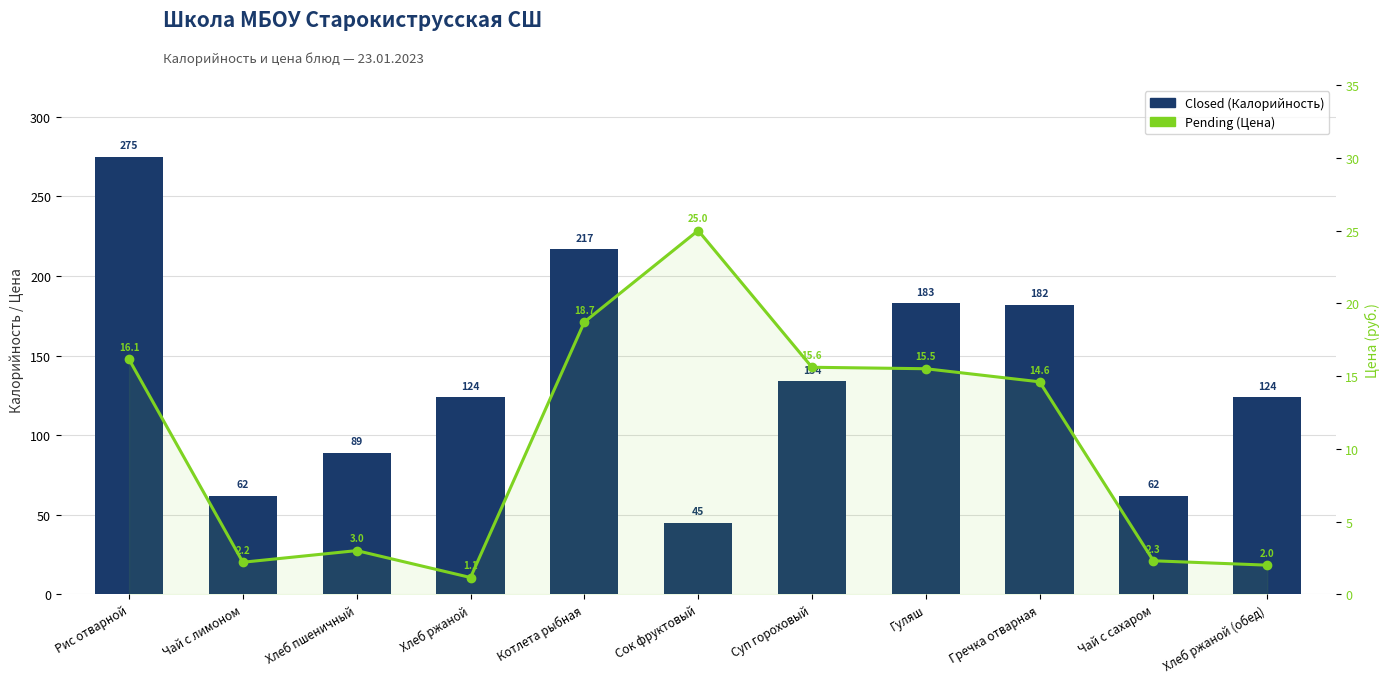

Where does the Closed series first go above 124?

Рис отварной